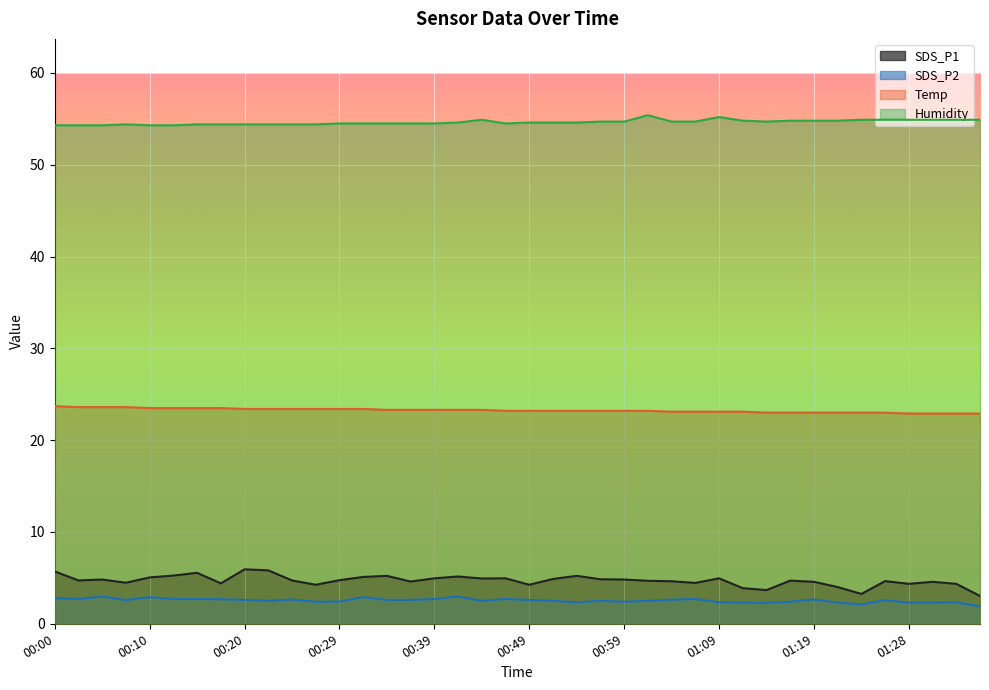

What is the total value across all series at 01:16?

84.9